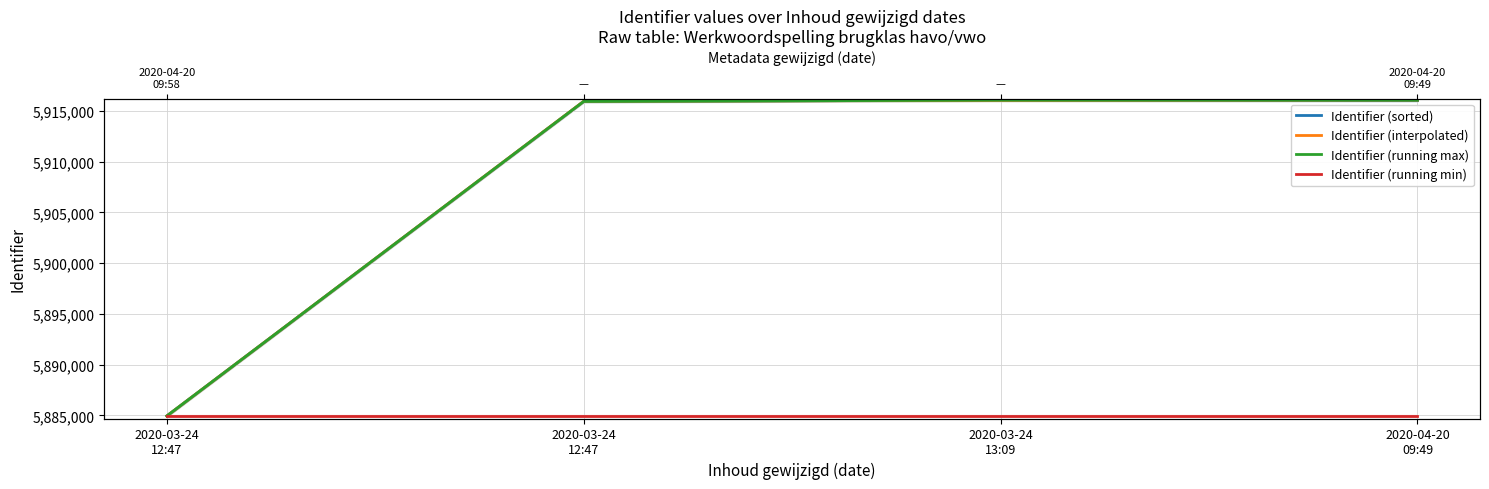

Does the chart display data point markers on the line(s)?

No